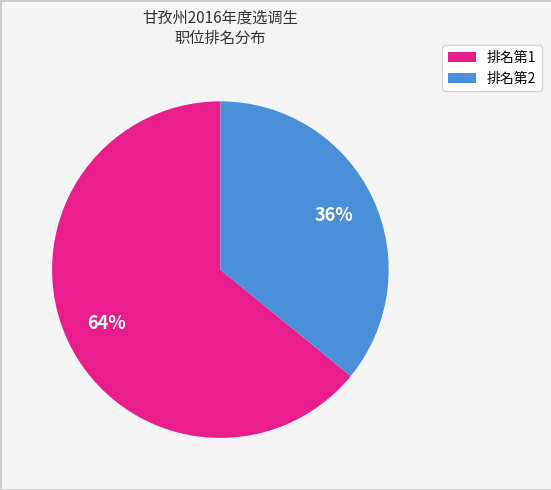

True or false: 排名第2 accounts for 43% of the total.

False